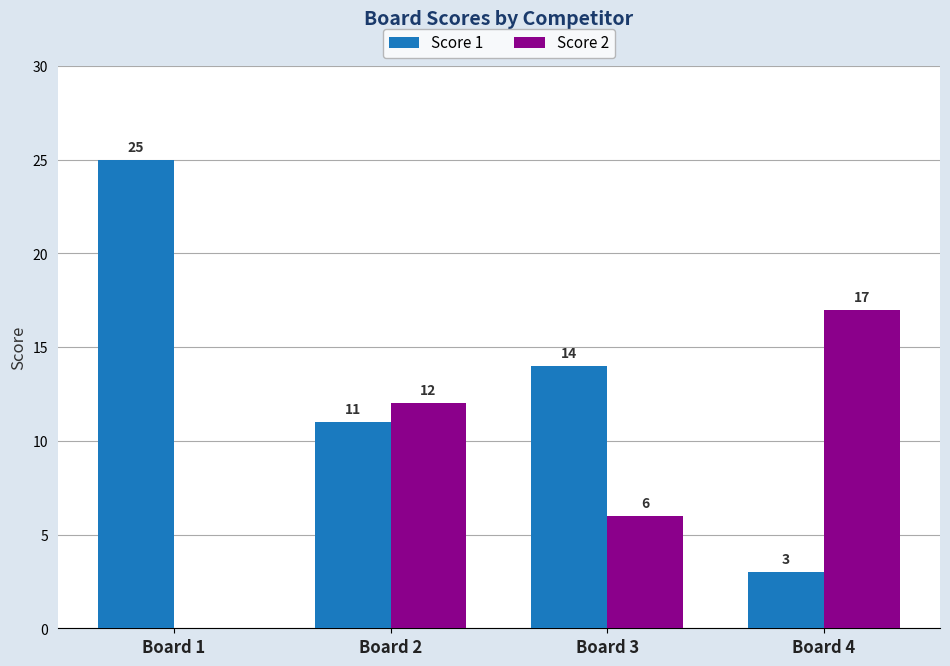

What is the total value across all series at Board 1?

25